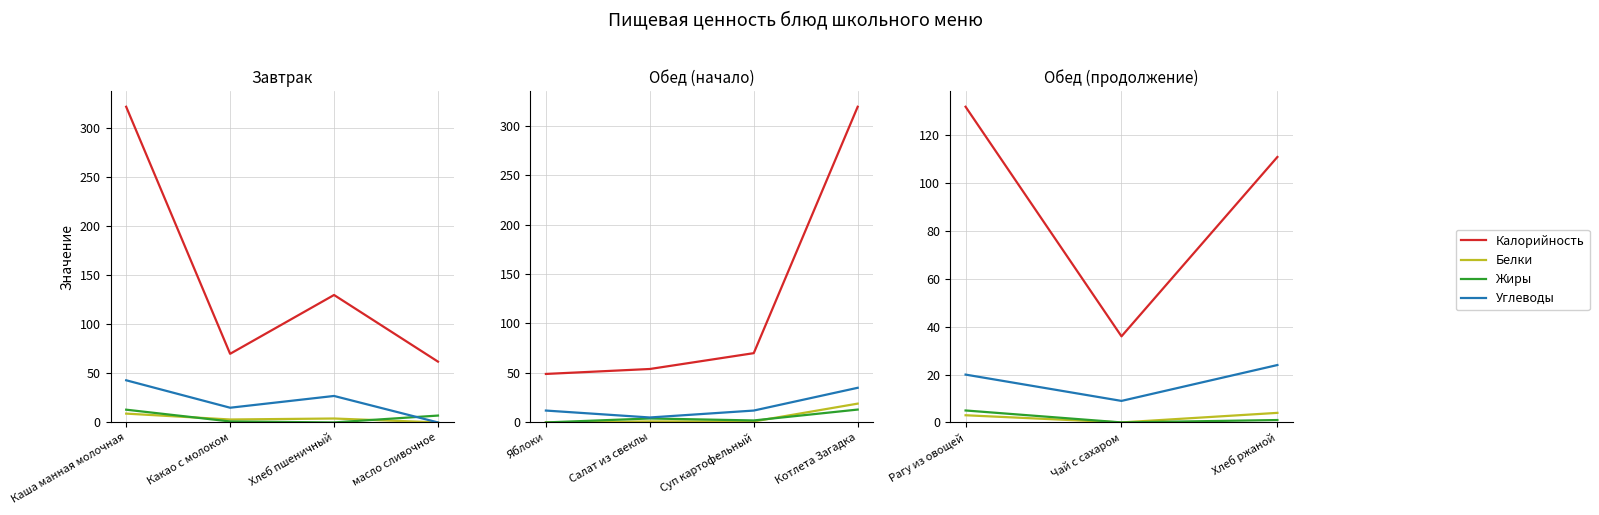

Is the value of Белки at Чай с сахаром greater than the value of Углеводы at Чай с сахаром?

No